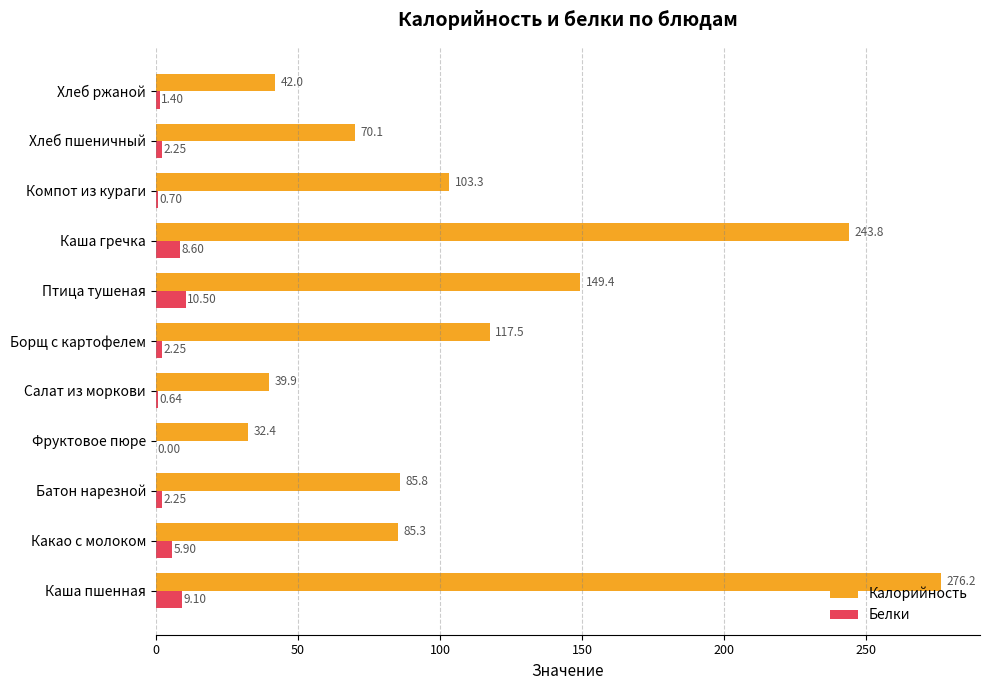

What is the maximum value shown in the chart?

276.2